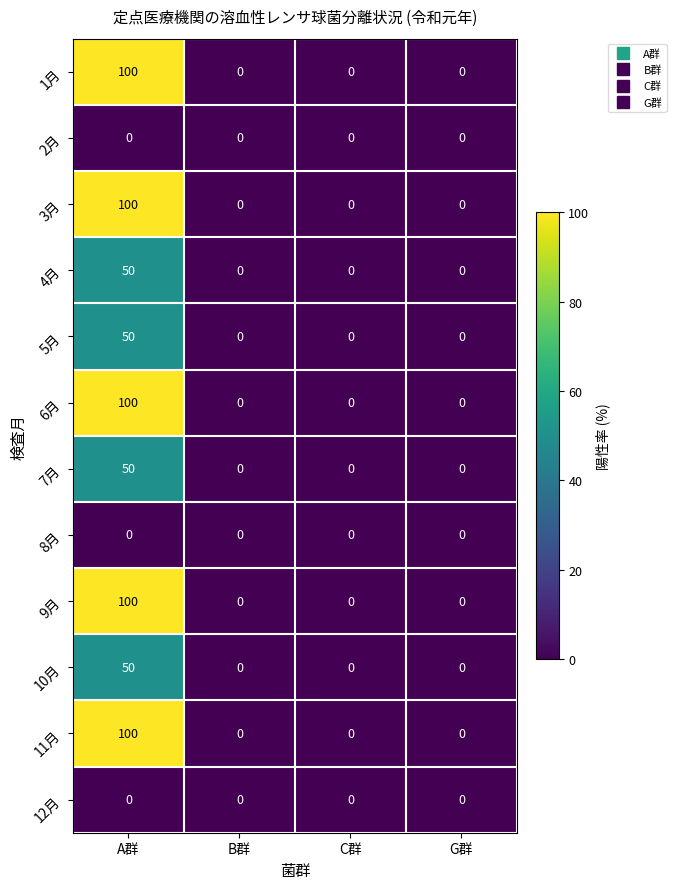

What is the maximum value shown in the chart?

100